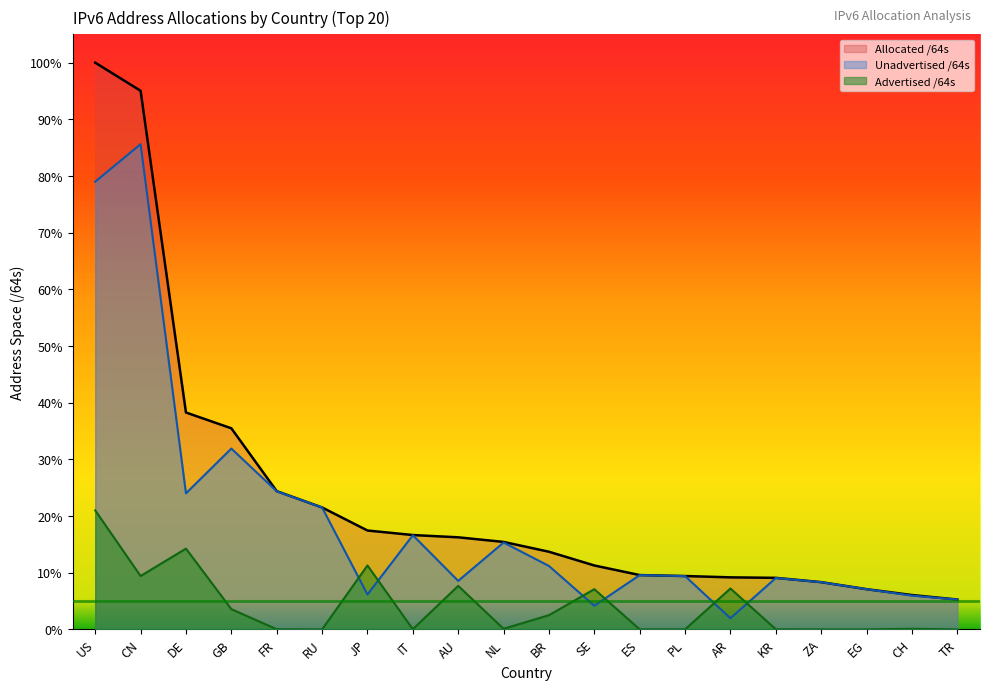

At which label is Advertised /64s closest to 0?

TR